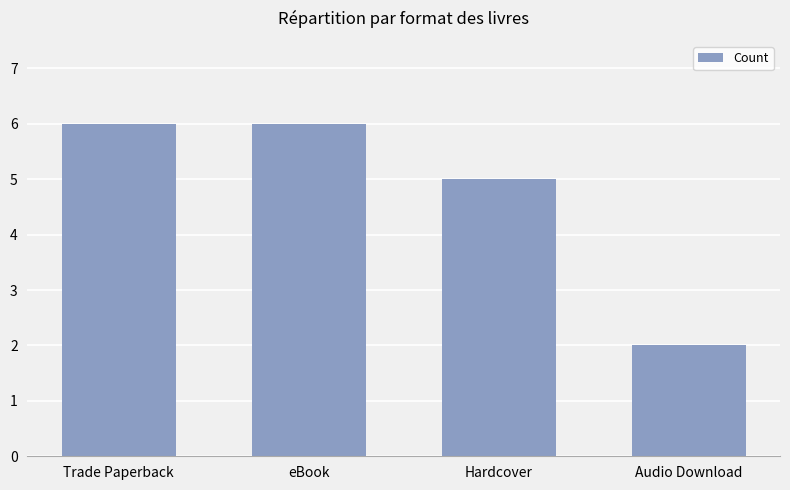

True or false: the data shows 9 at Trade Paperback.

False